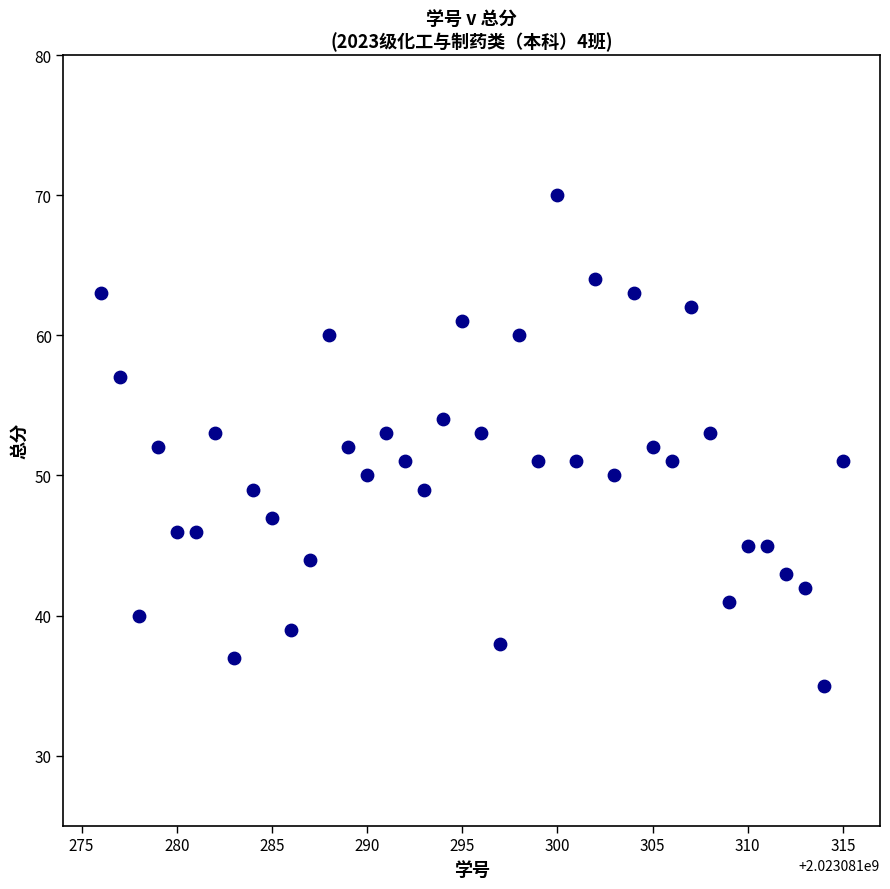

What is the range of X values (max minus min)?

39